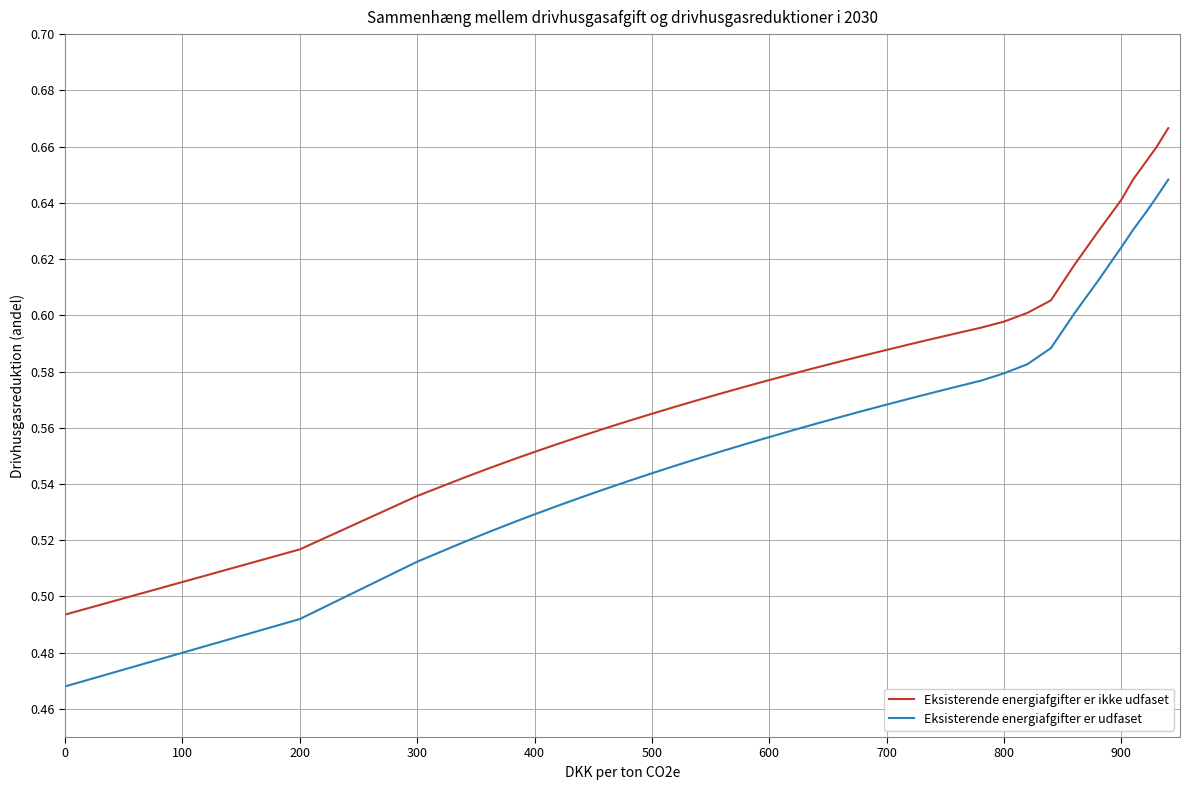

List the series in order of their peak value, highest first.

Eksisterende energiafgifter er ikke udfaset, Eksisterende energiafgifter er udfaset